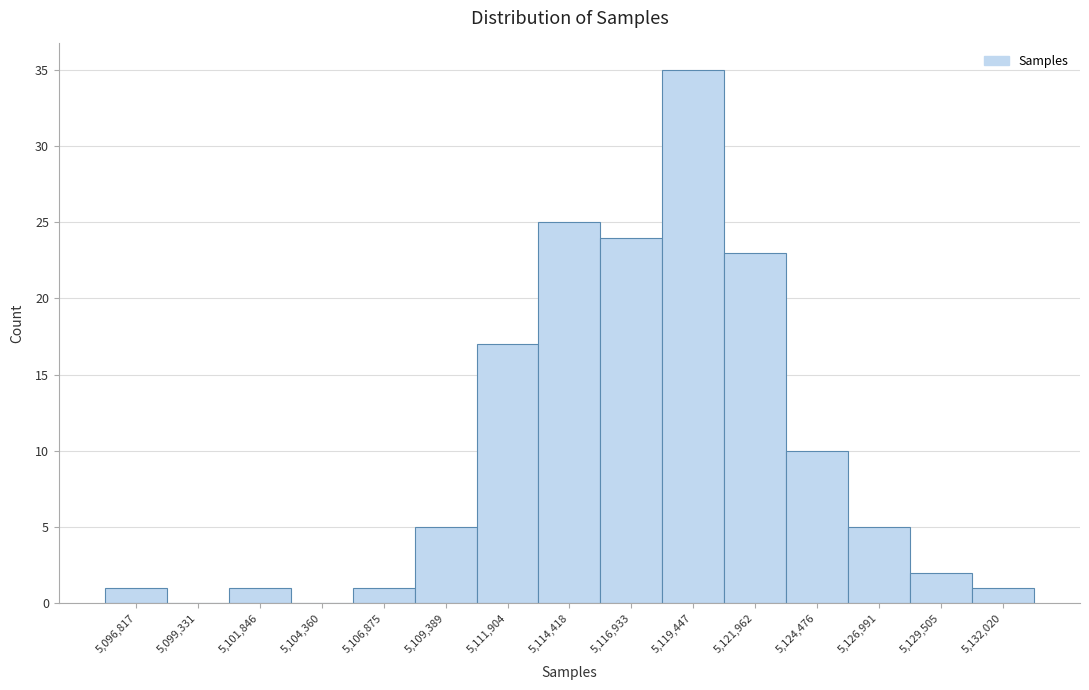

Reading left to right, extract all data points from this chart.

5,096,817=1	5,099,331=0	5,101,846=1	5,104,360=0	5,106,875=1	5,109,389=5	5,111,904=17	5,114,418=25	5,116,933=24	5,119,447=35	5,121,962=23	5,124,476=10	5,126,991=5	5,129,505=2	5,132,020=1